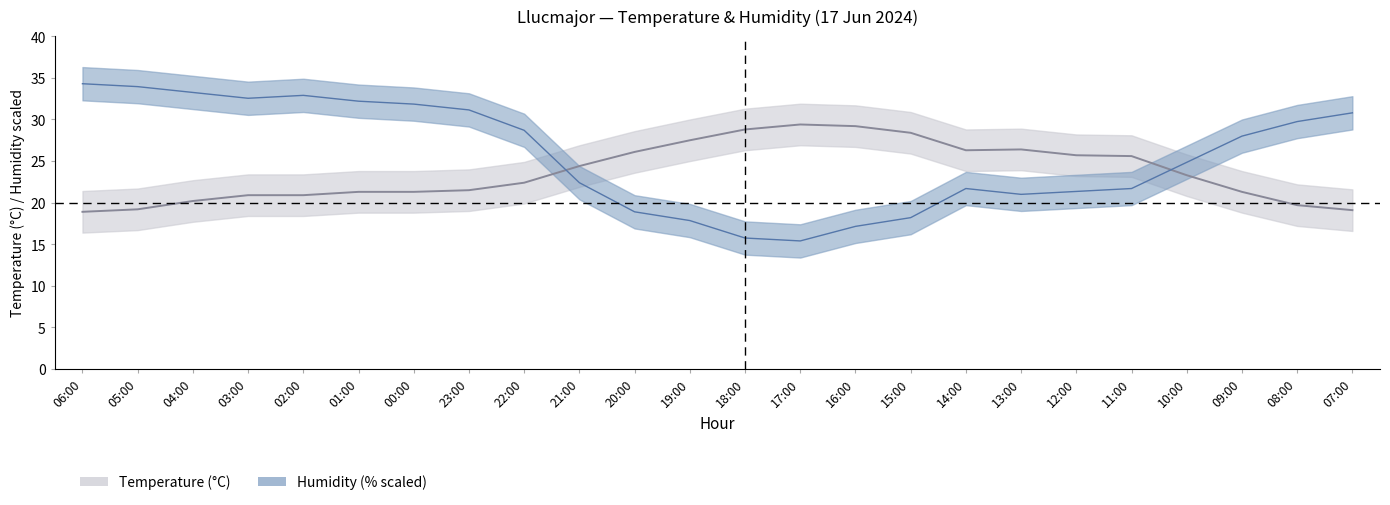

Is the value of Temperature (°C) at 04:00 greater than the value of Humidity (%) at 11:00?

No